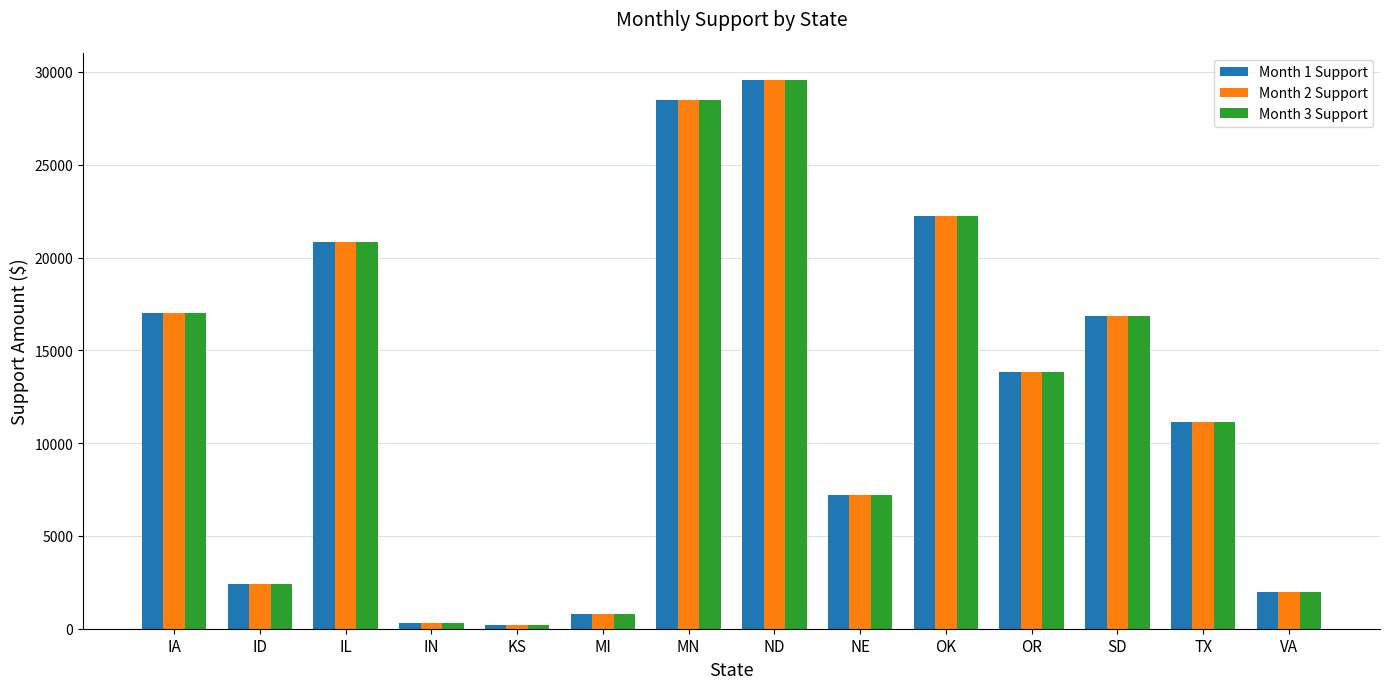

What is the difference between the second highest and second lowest values in the Month 3 Support series?

28168.9